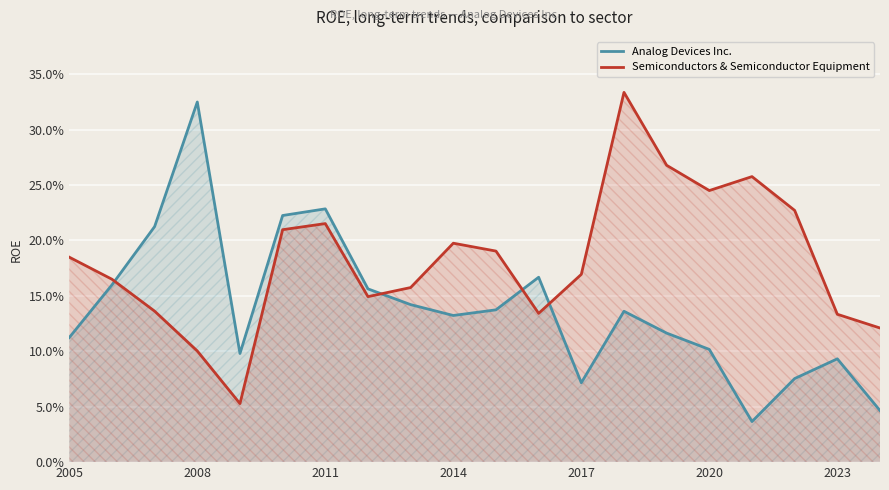

What position from the right is 2023?

2